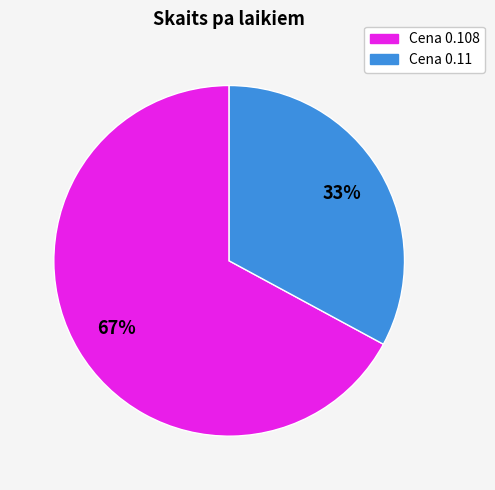

How many slices are in this pie chart?

2